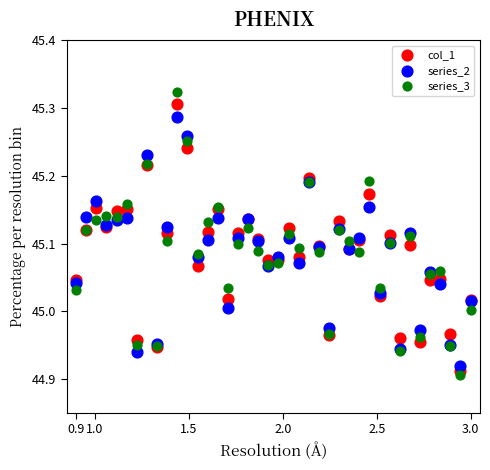

Which series has the widest spread of Y values?

series_3